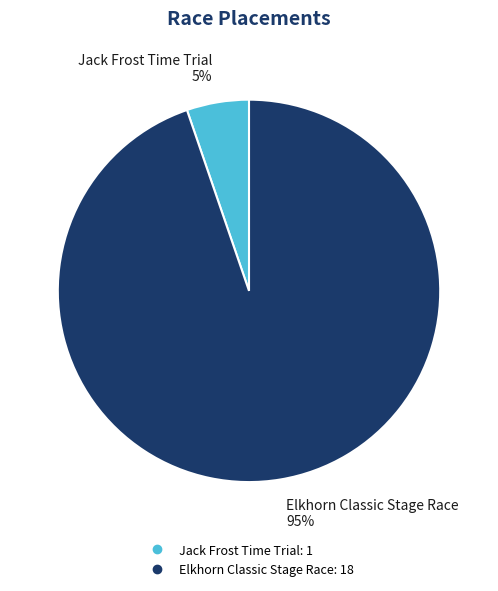

To the nearest percent, what is the average slice percentage?

50%